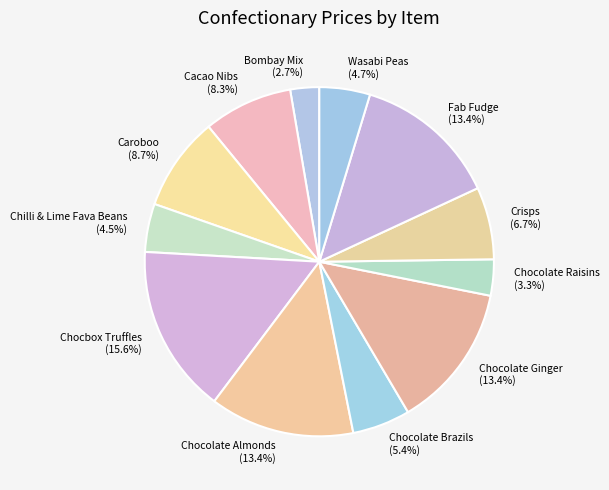

What is the smallest slice in the pie chart?

Bombay Mix